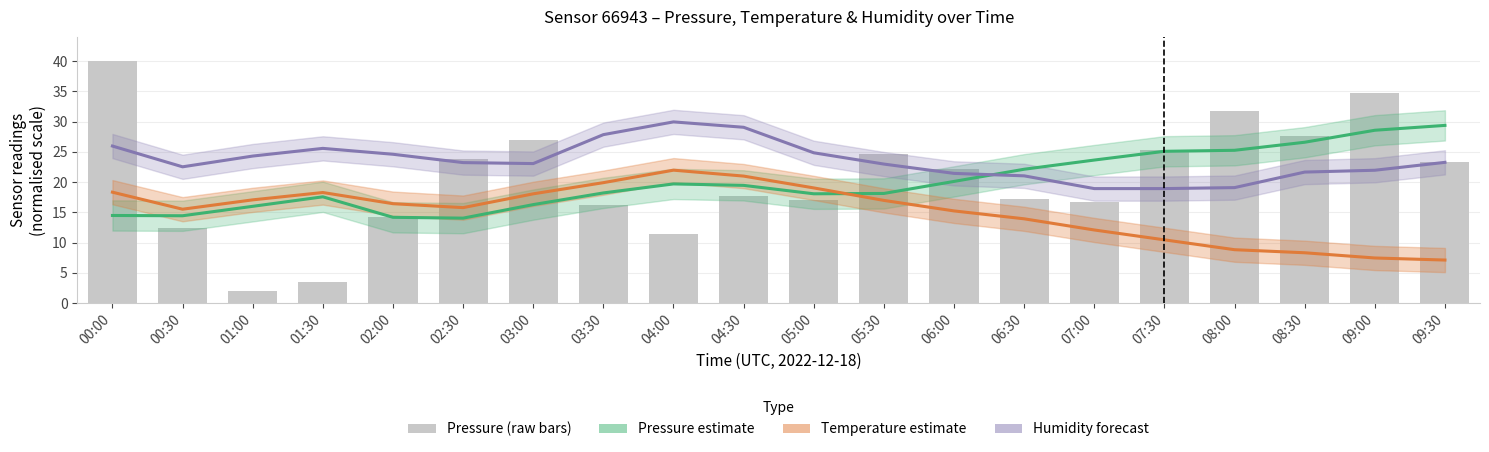

Reading left to right, list all the values displayed in this chart.

Pressure estimate: 00:00=14.5	00:30=14.4	01:00=16.0	01:30=17.6	02:00=14.2	02:30=14.1	03:00=16.3	03:30=18.2	04:00=19.7	04:30=19.5	05:00=18.1	05:30=18.1	06:00=20.1	06:30=22.1	07:00=23.6	07:30=25.1	08:00=25.3	08:30=26.6	09:00=28.6	09:30=29.4
Temperature estimate: 00:00=18.3	00:30=15.5	01:00=17.1	01:30=18.3	02:00=16.4	02:30=15.8	03:00=18.1	03:30=19.9	04:00=22.0	04:30=21.0	05:00=19.0	05:30=17.0	06:00=15.2	06:30=13.9	07:00=12.1	07:30=10.5	08:00=8.8	08:30=8.3	09:00=7.5	09:30=7.1
Humidity forecast: 00:00=26.0	00:30=22.5	01:00=24.3	01:30=25.6	02:00=24.6	02:30=23.2	03:00=23.1	03:30=27.8	04:00=30.0	04:30=29.1	05:00=24.8	05:30=23.0	06:00=21.4	06:30=21.0	07:00=18.9	07:30=18.9	08:00=19.1	08:30=21.7	09:00=22.0	09:30=23.3
pressure: 00:00=40.0	00:30=12.4	01:00=2.0	01:30=3.6	02:00=14.3	02:30=23.8	03:00=27.0	03:30=16.3	04:00=11.5	04:30=17.6	05:00=17.1	05:30=24.7	06:00=22.1	06:30=17.3	07:00=16.7	07:30=25.4	08:00=31.7	08:30=27.7	09:00=34.8	09:30=23.3